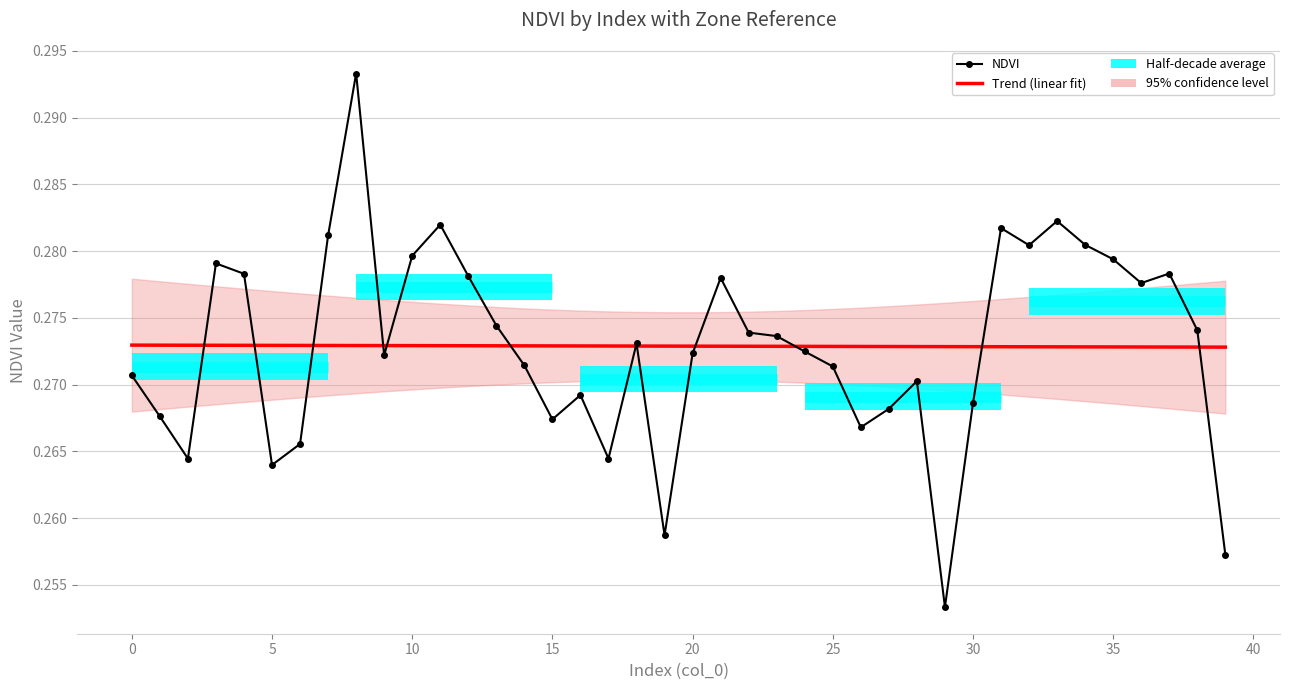

Is this an area chart (filled region under the line)?

No